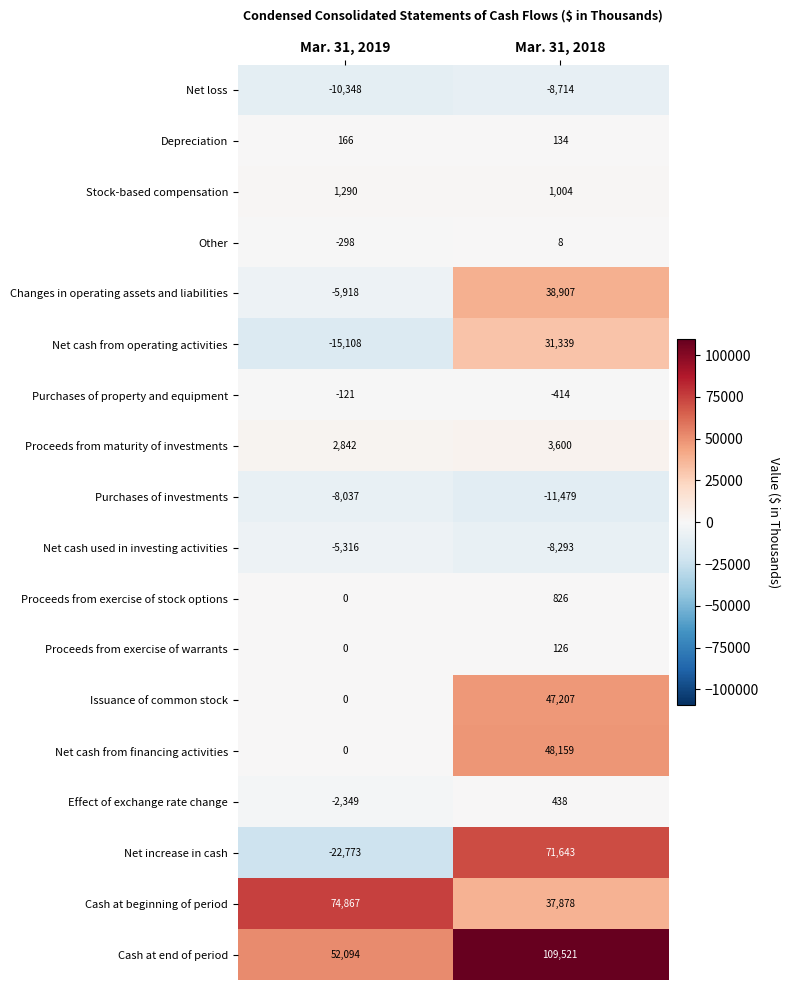

Is it true that Proceeds from exercise of warrants equals 126 at Mar. 31, 2018?

True